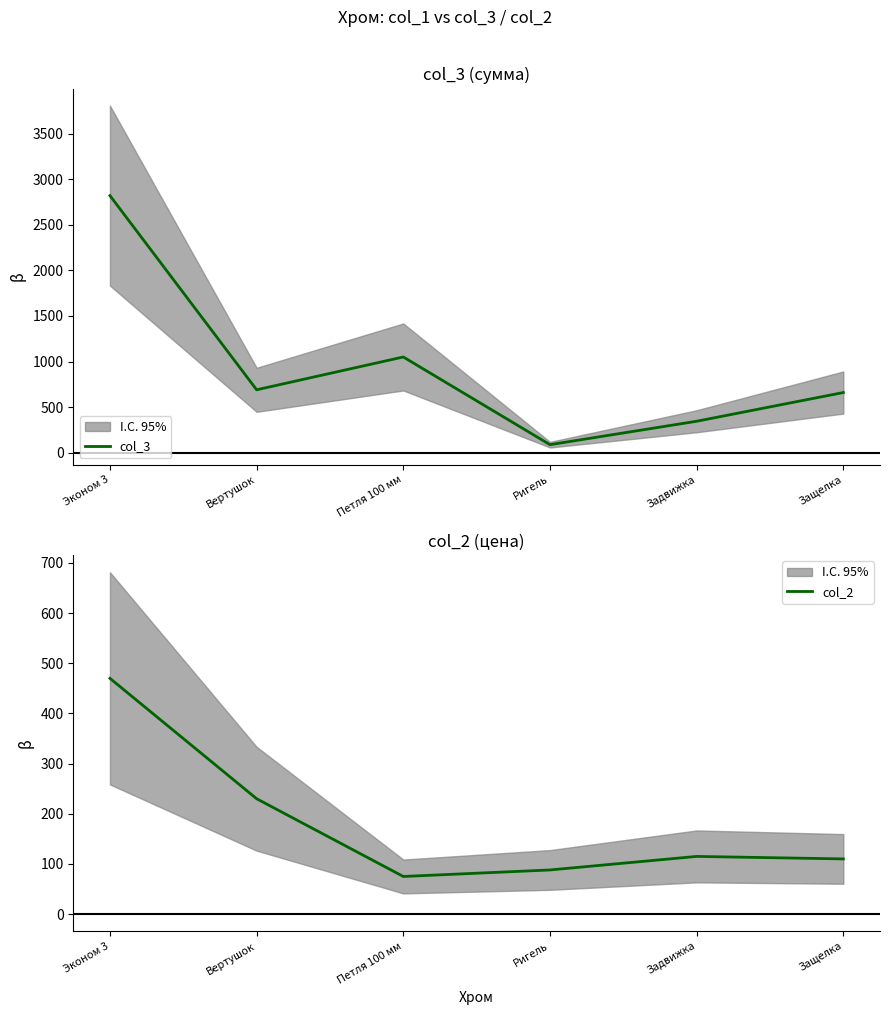

True or false: col_2 and col_3 intersect in this chart.

False